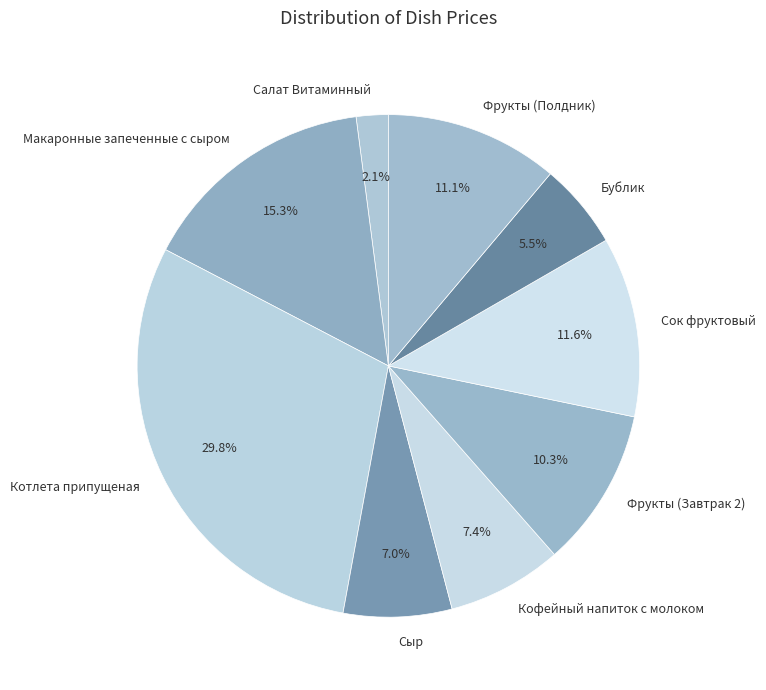

To the nearest percent, what is the combined percentage of Бублик and Макаронные запеченные с сыром?

21%